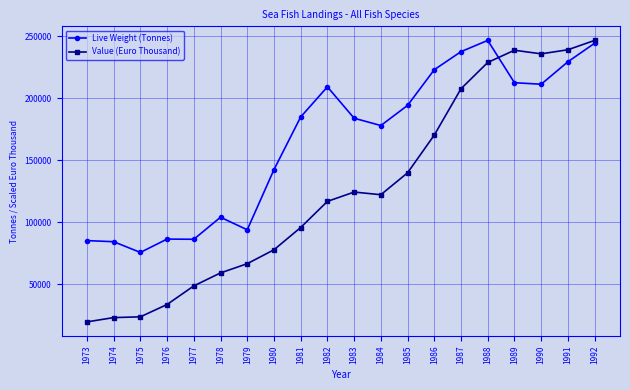

True or false: Value (Euro Thousand) has a value of 207754.9 at 1987.

True